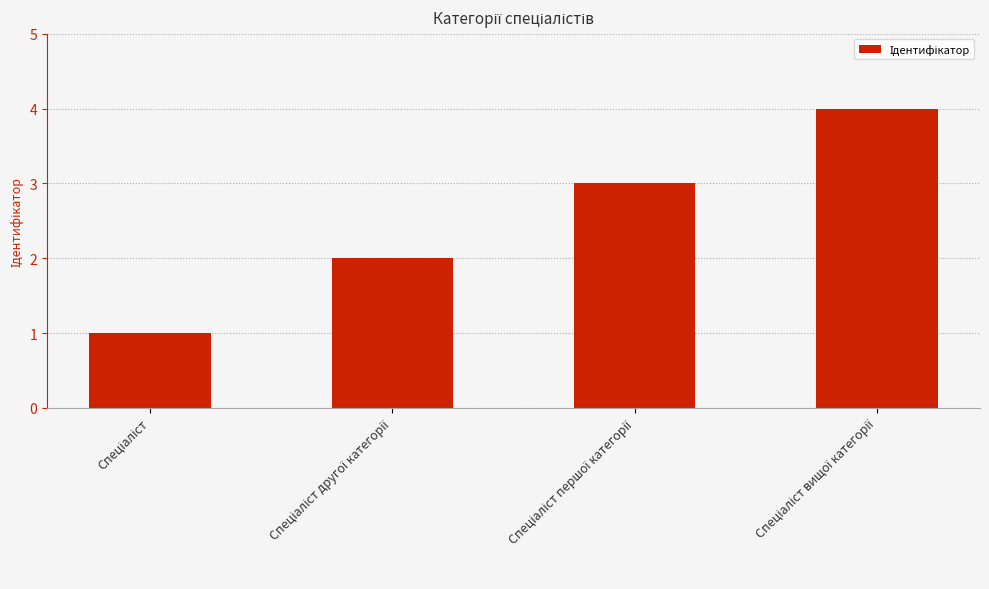

How many bars are there in total?

4